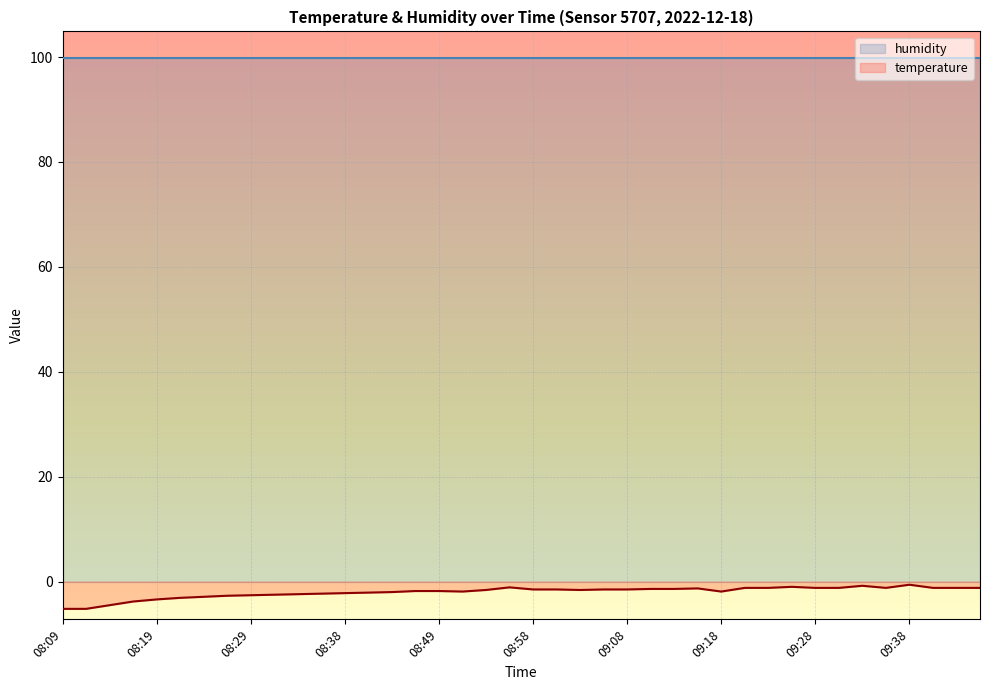

What is the value of the 16th point from the left?

-1.8